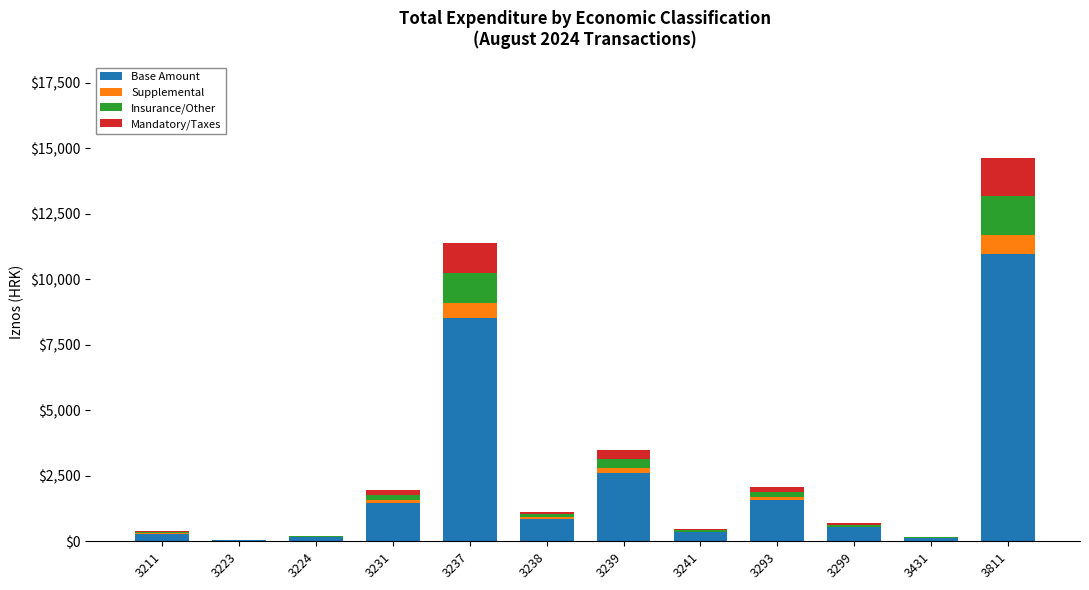

At which category is the sum across all series the highest?

3811